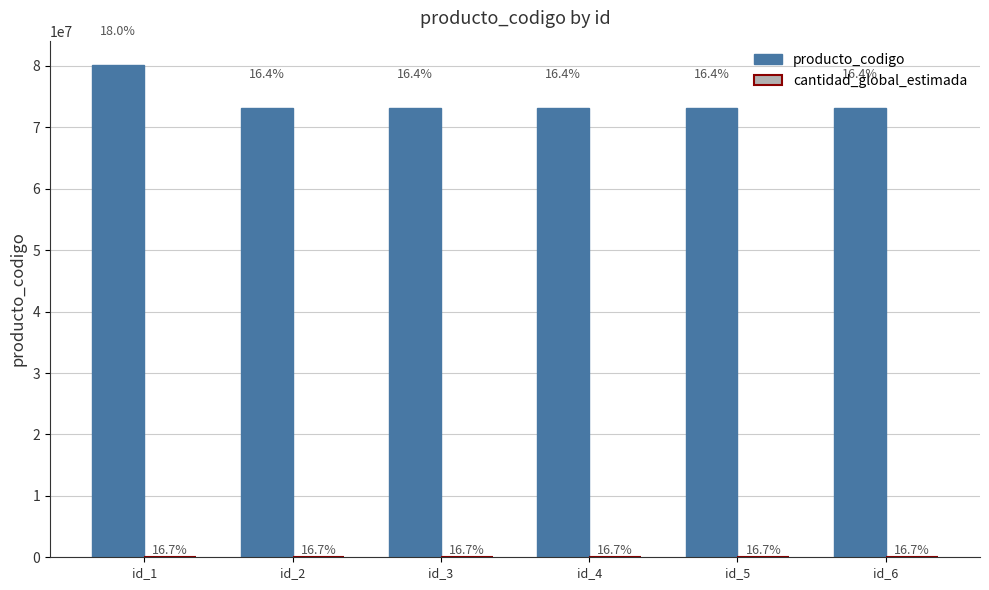

Does the chart contain stacked bars?

No